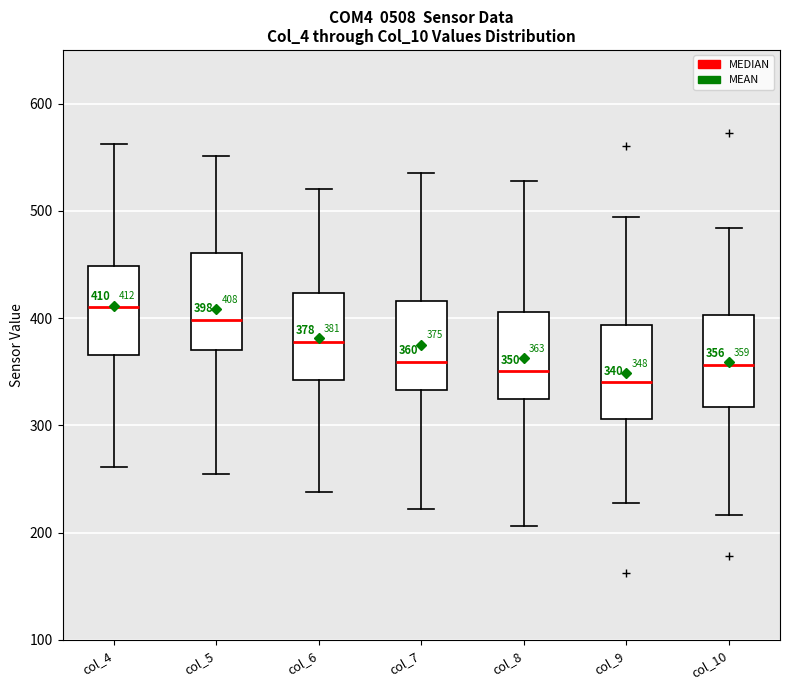

Which box has the highest median line?

col_4